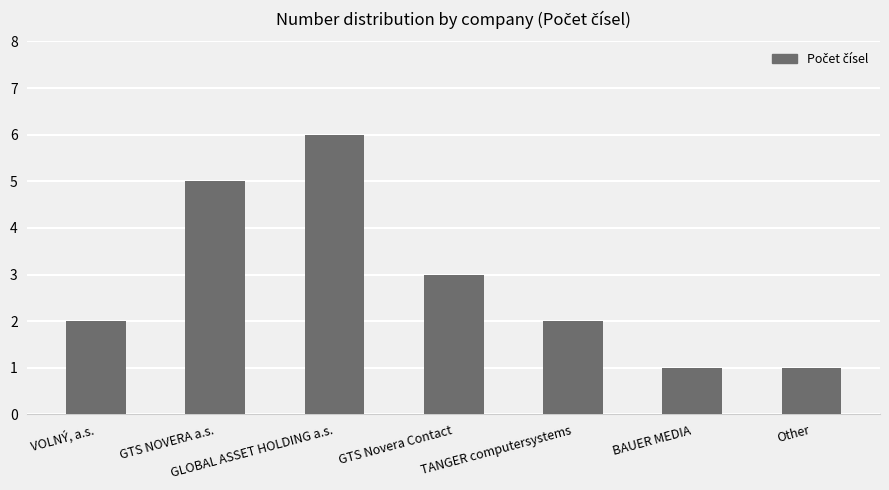

What is the ratio of the value at TANGER computersystems to the value at GTS NOVERA a.s.?

0.4